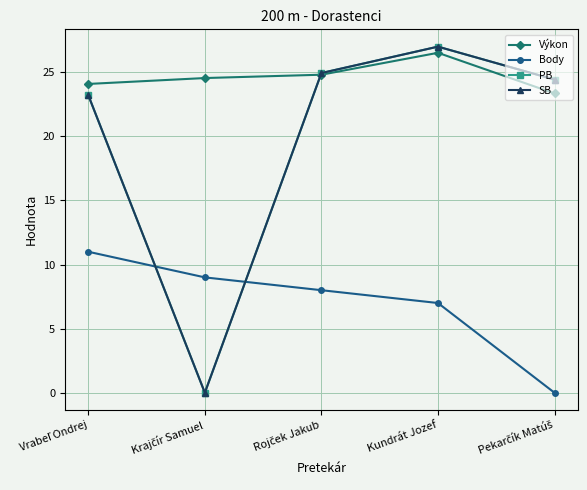

Is the value of PB at Krajčír Samuel greater than the value of Body at Vrabeľ Ondrej?

No